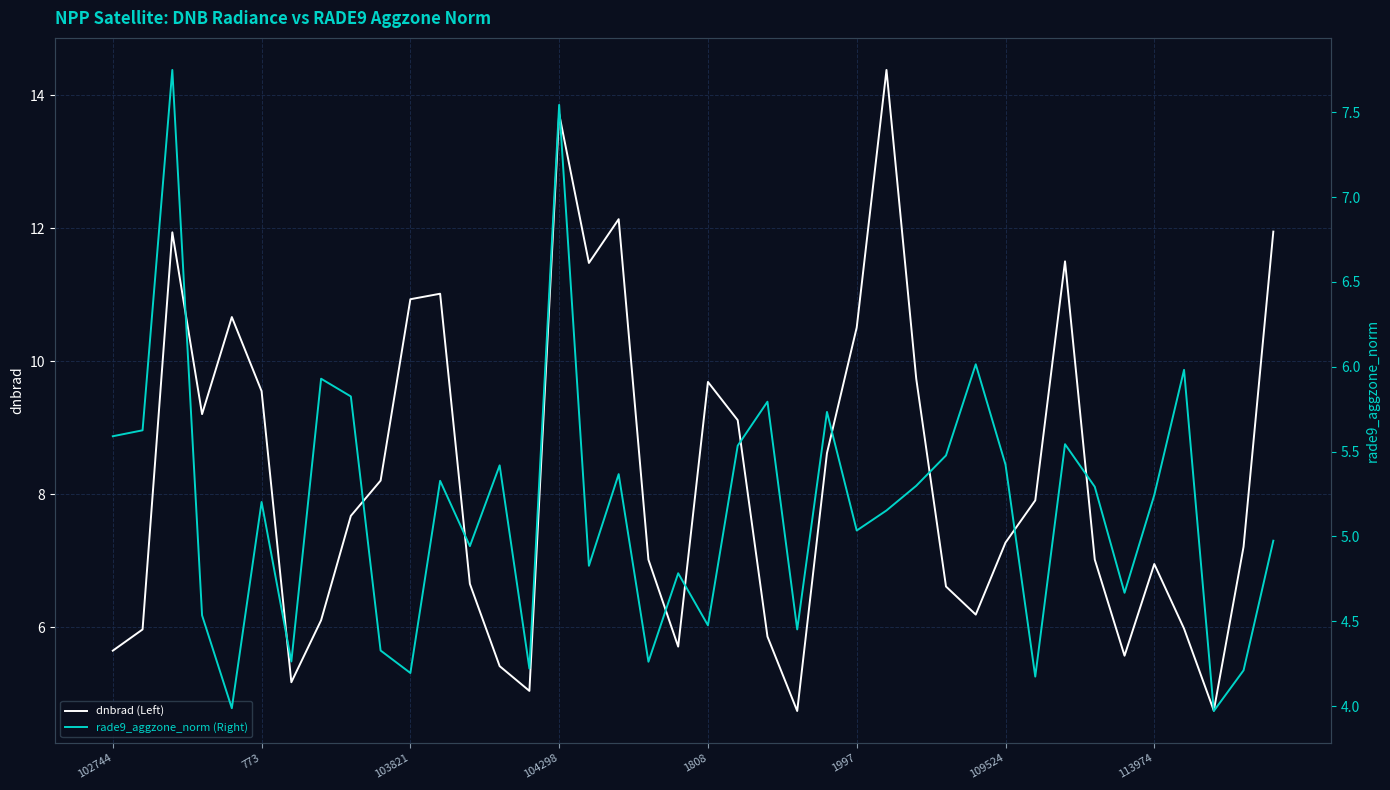

What is the label of the 24th point from the right?

16